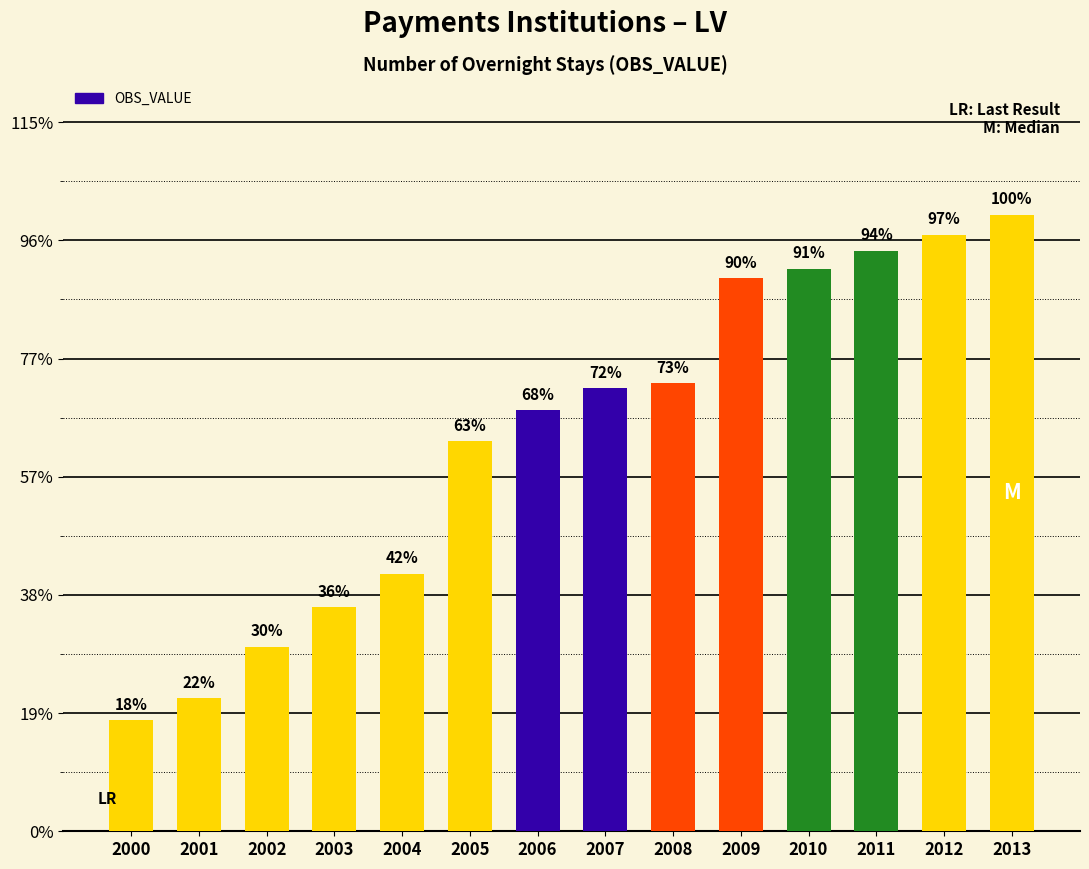

Does the chart contain any negative values?

No